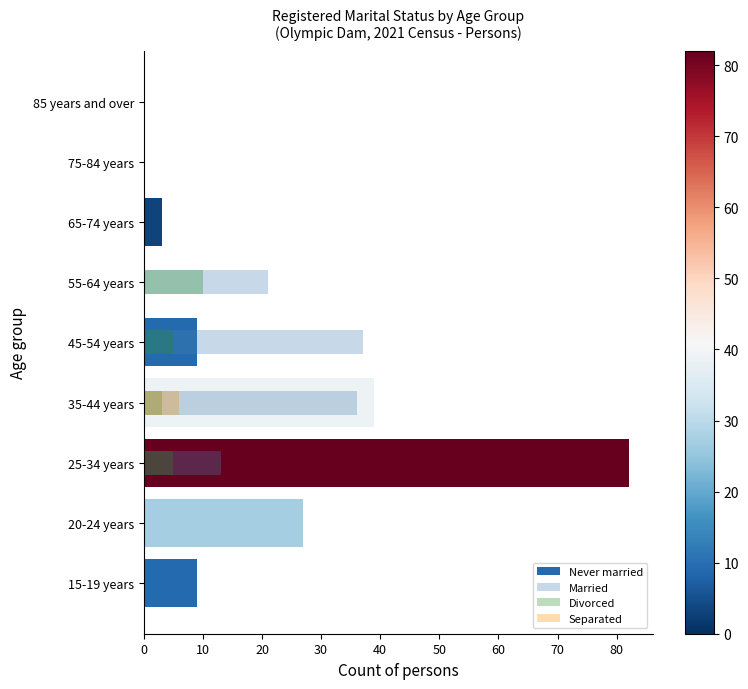

What is the average value of the Separated series?

1